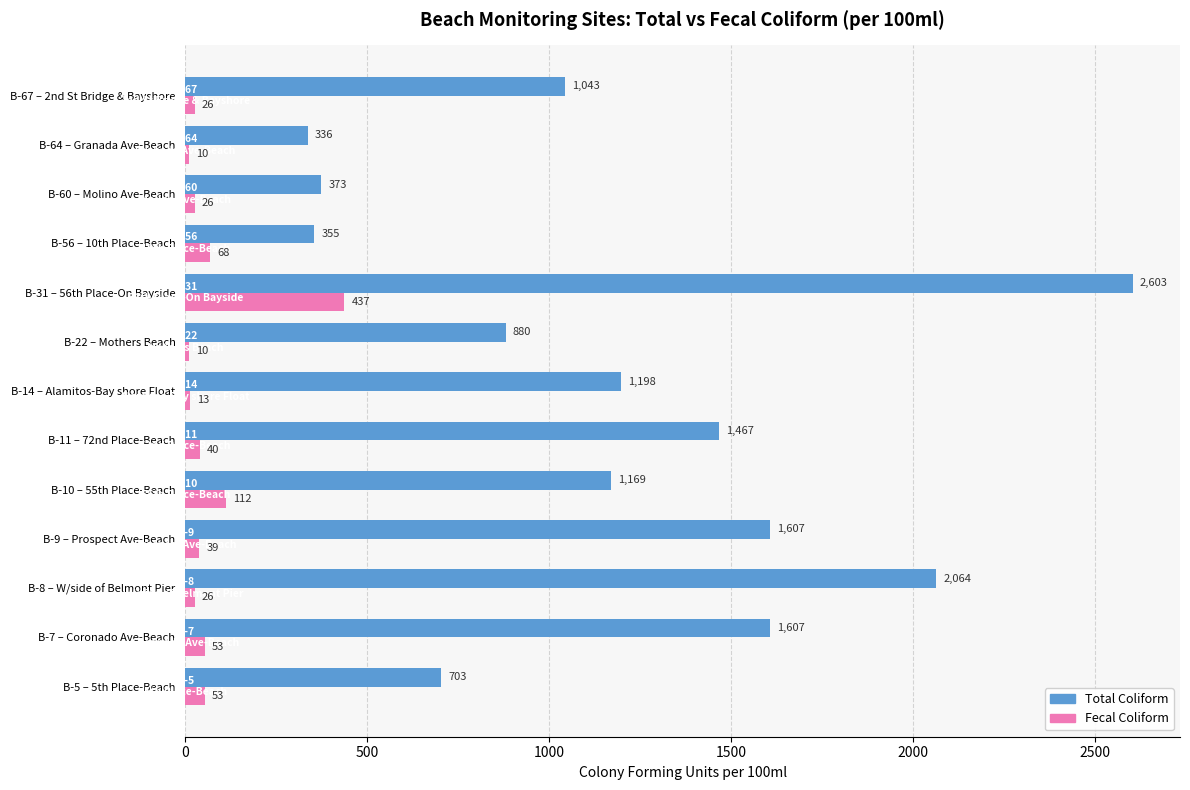

What is the difference between the highest and lowest values at B-14 – Alamitos-Bay shore Float?

1185